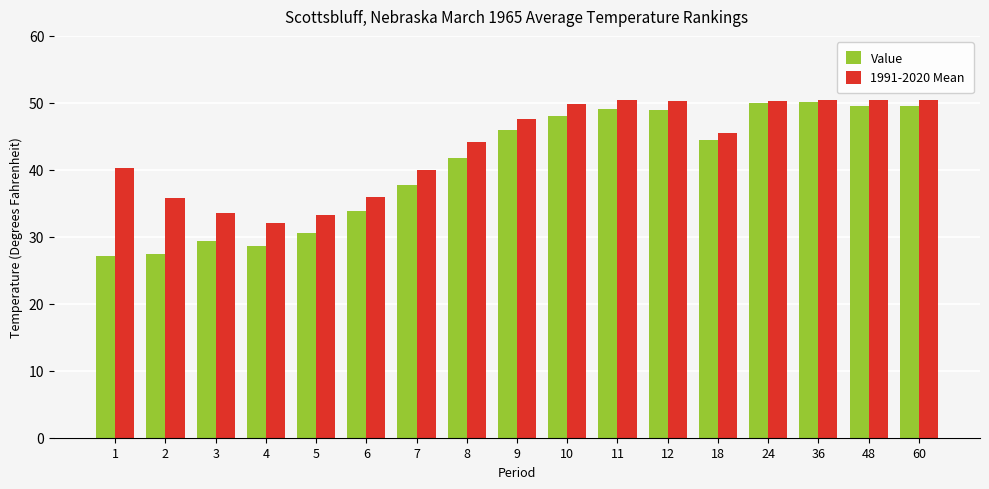

Rank the series by their average value, from highest to lowest.

1991-2020 Mean, Value